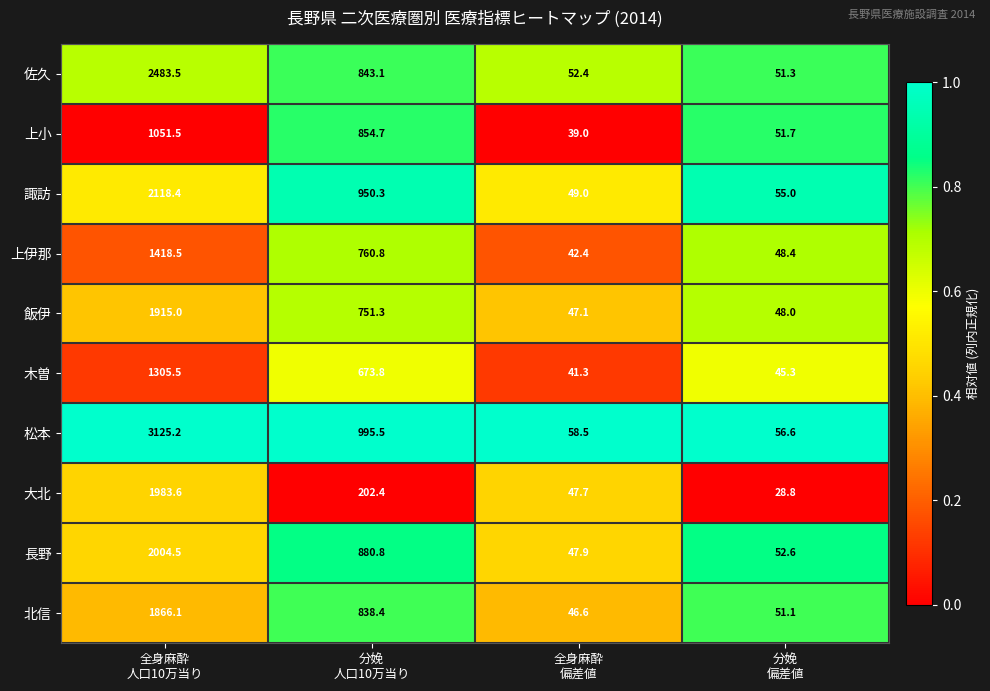

What is the difference between the maximum and second lowest values in the 木曽 series?

1260.2